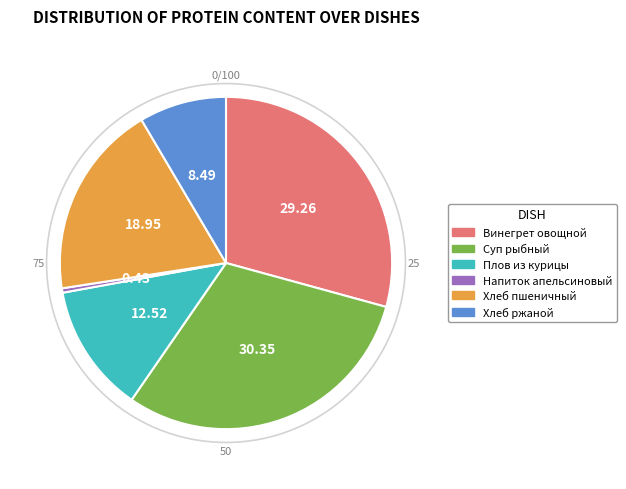

Is there a majority slice in this chart?

No